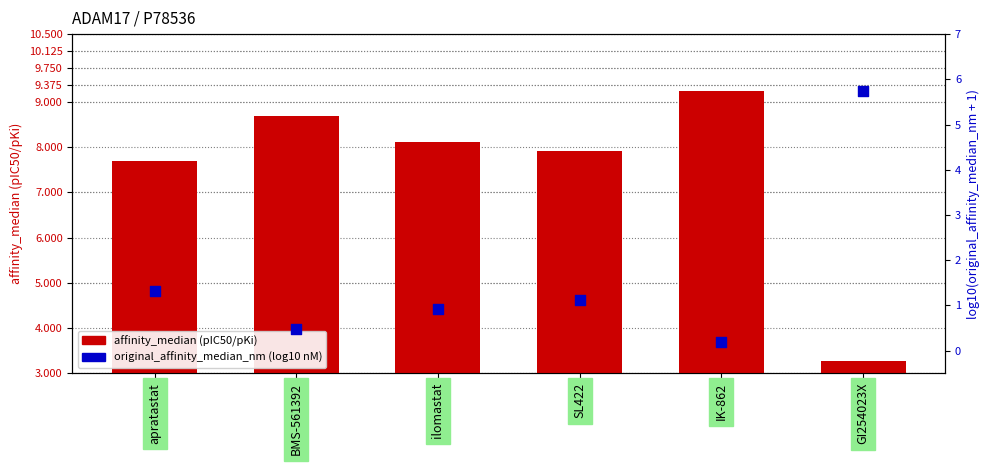

Is the value of affinity_median (pIC50/pKi) at SL422 greater than the value of original_affinity_median_nm (log10 nM) at GI254023X?

Yes